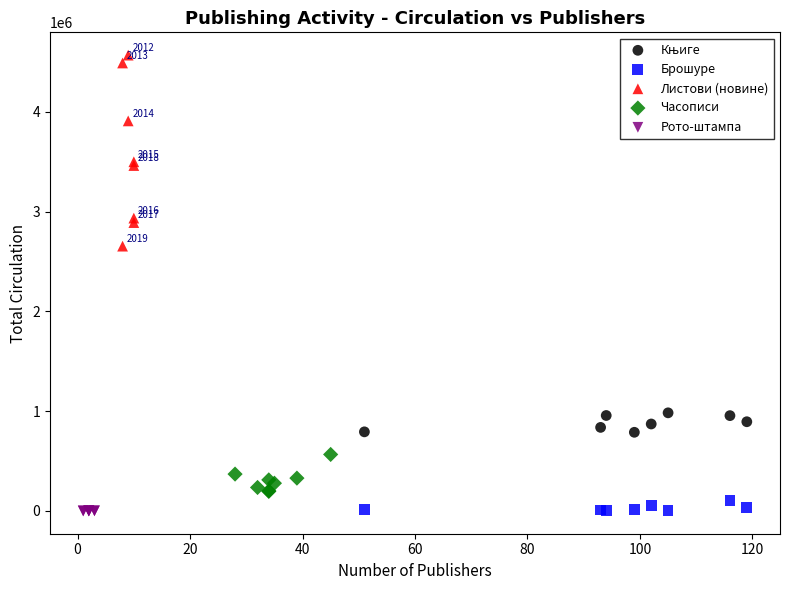

Which series contains the highest Y value?

Листови (новине)